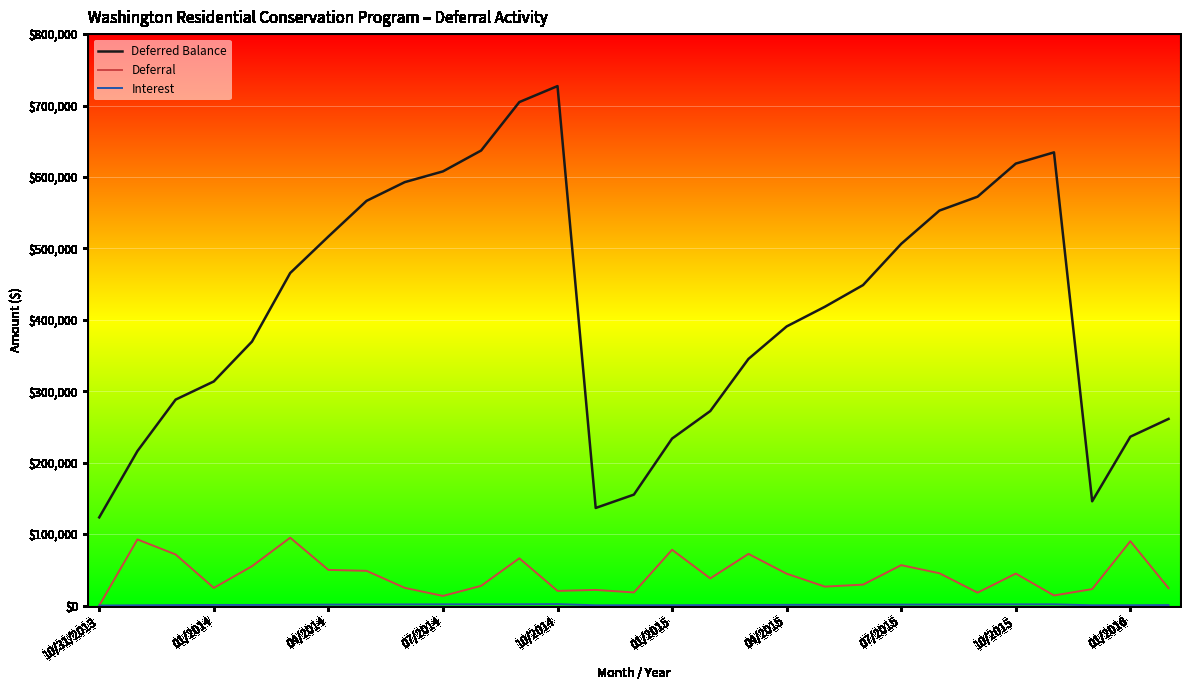

Which series has the widest spread of values?

Deferred Balance